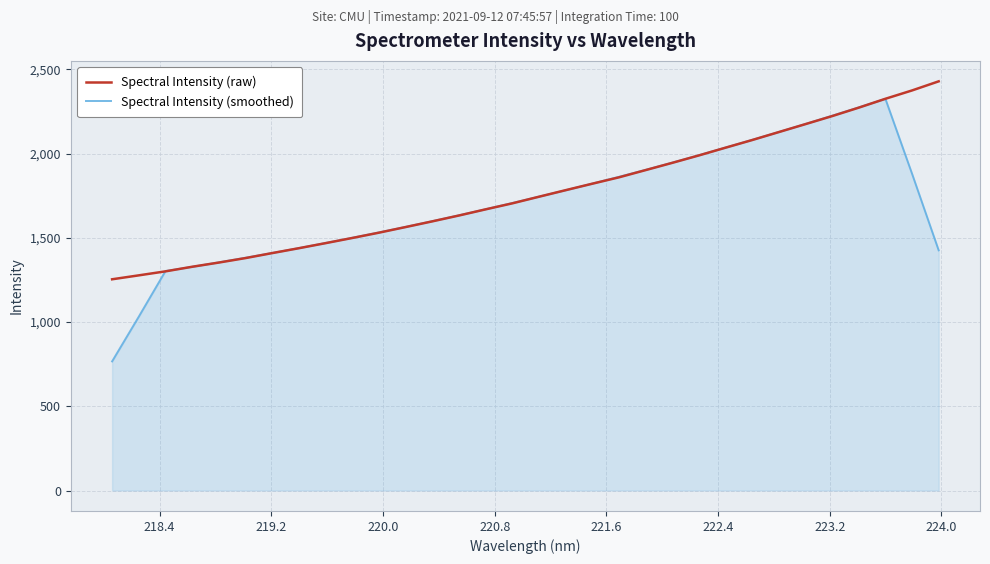

What is the maximum value shown in the chart?

2429.2